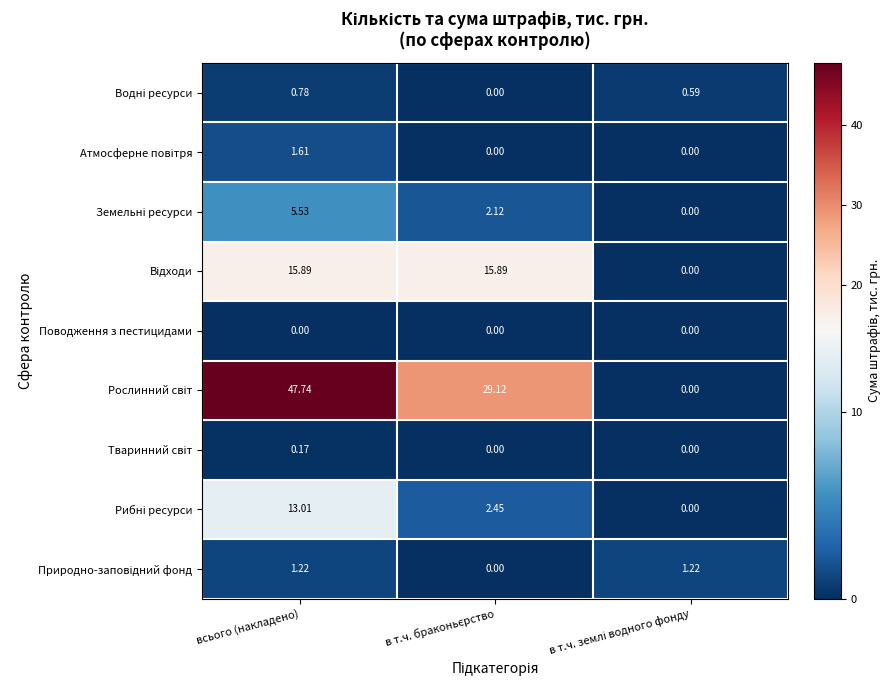

At which category is the sum across all series the highest?

всього (накладено)